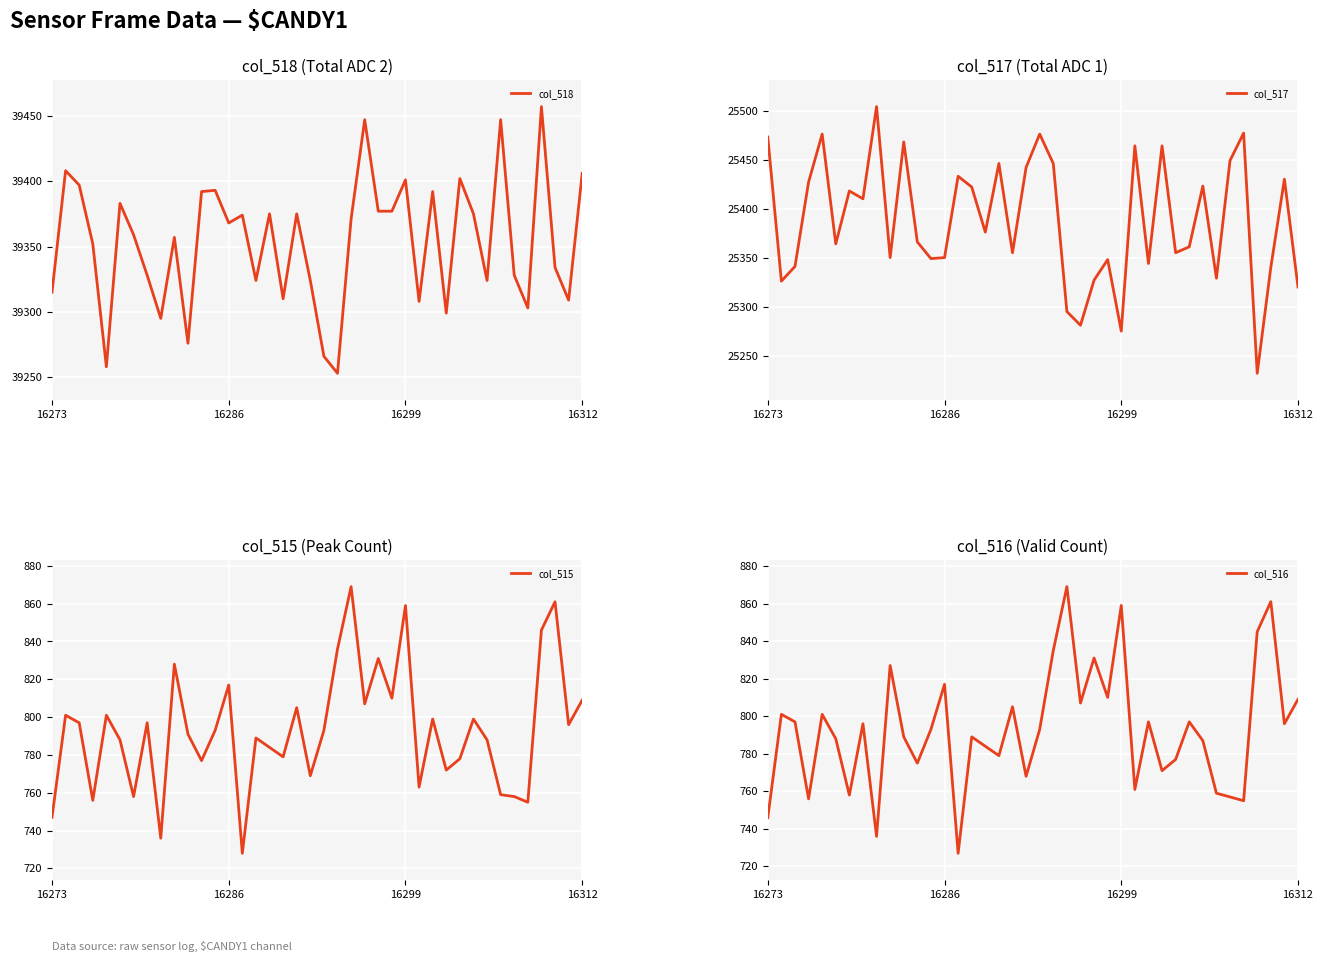

True or false: col_517 and col_518 intersect in this chart.

False